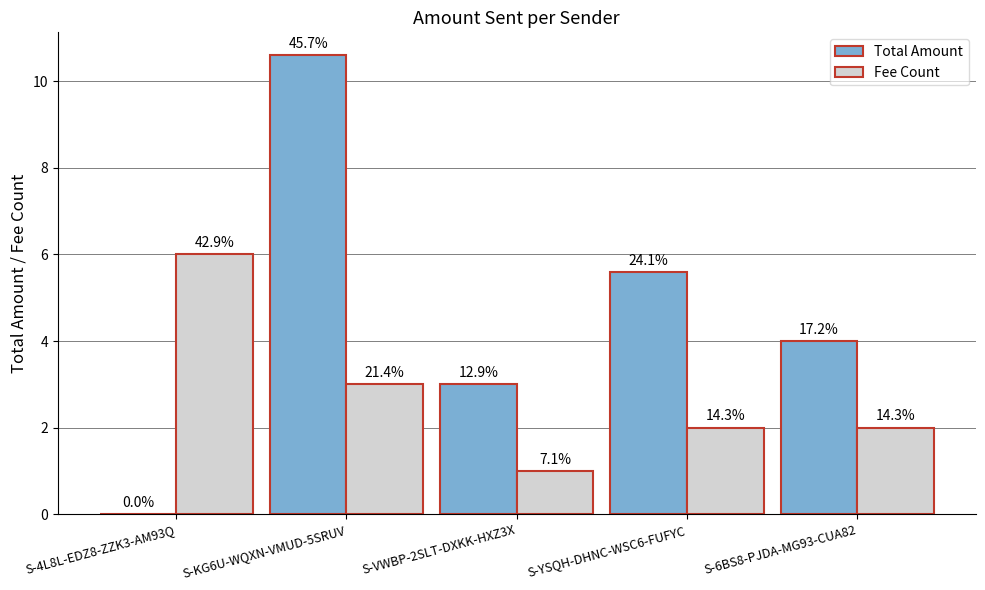

Rank the categories by Fee Count value from lowest to highest.

S-VWBP-2SLT-DXKK-HXZ3X, S-YSQH-DHNC-WSC6-FUFYC, S-6BS8-PJDA-MG93-CUA82, S-KG6U-WQXN-VMUD-5SRUV, S-4L8L-EDZ8-ZZK3-AM93Q